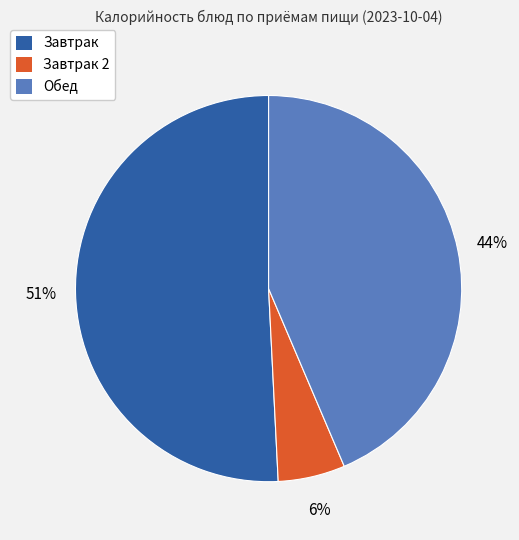

To the nearest percent, what is the average slice percentage?

33%